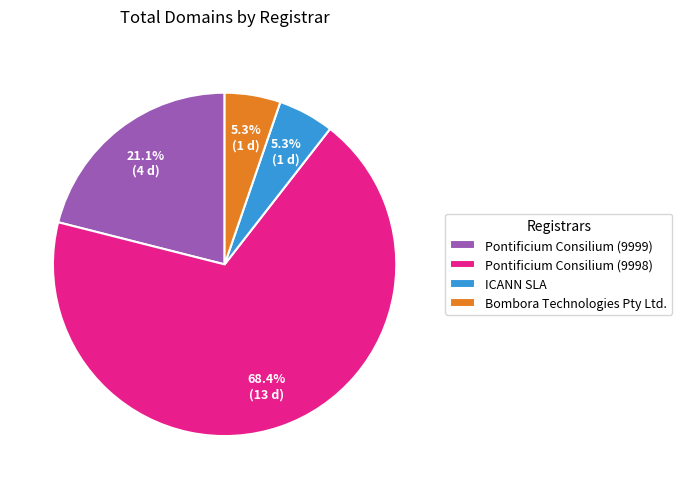

To the nearest percent, what is the difference between the Pontificium Consilium (9999) and ICANN SLA slice percentages?

16%